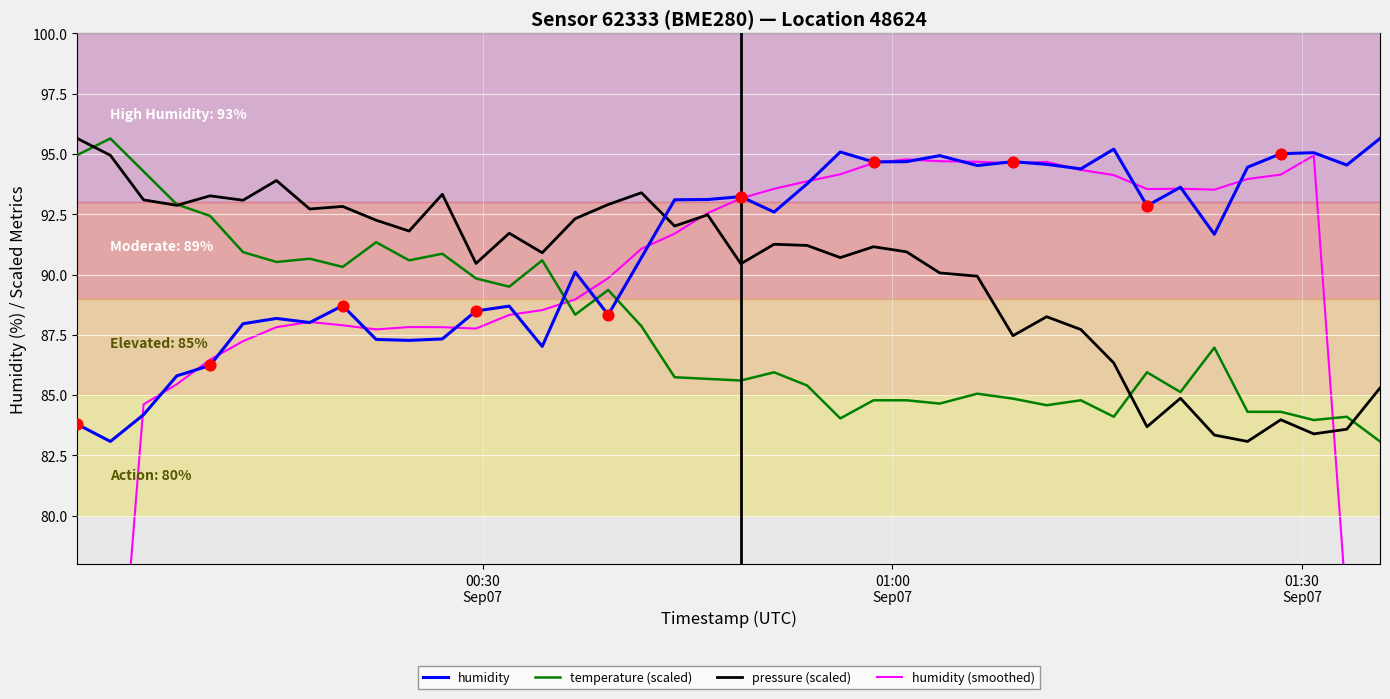

Which series contains the lowest Y value?

humidity (smoothed)